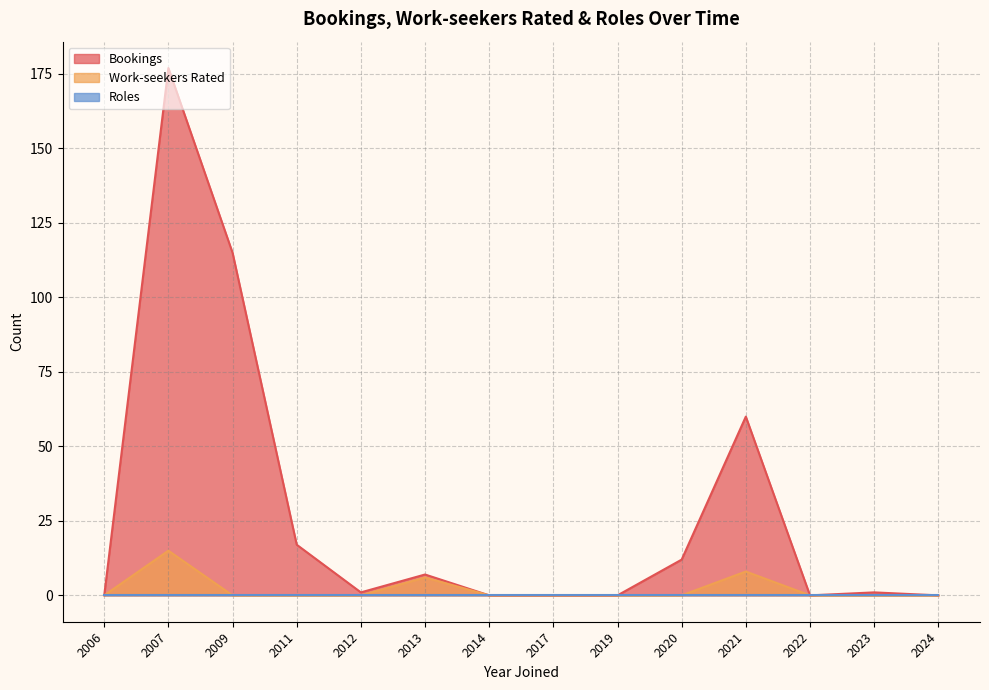

The Bookings series shows 0 at 2022. True or false?

True